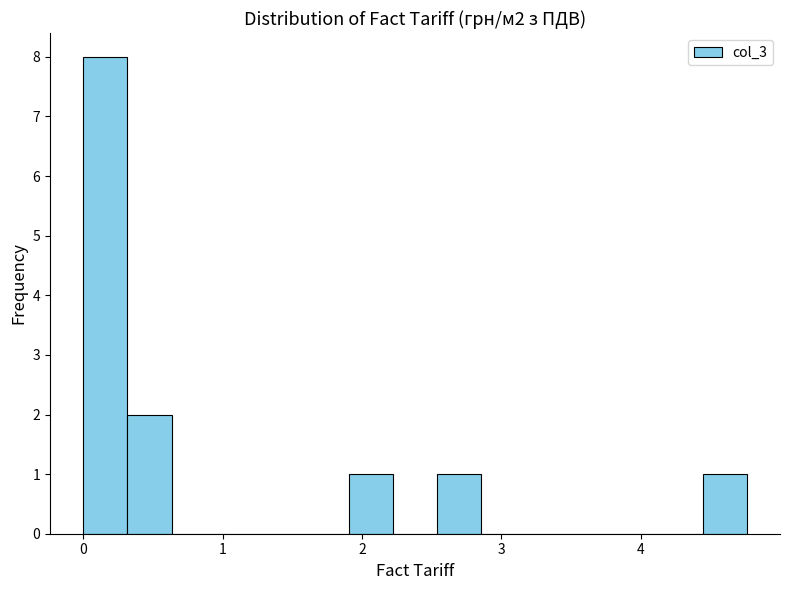

Around what value on the x-axis is the tallest bar? Give the approximate position of its centre, as read against the axis.

0.2